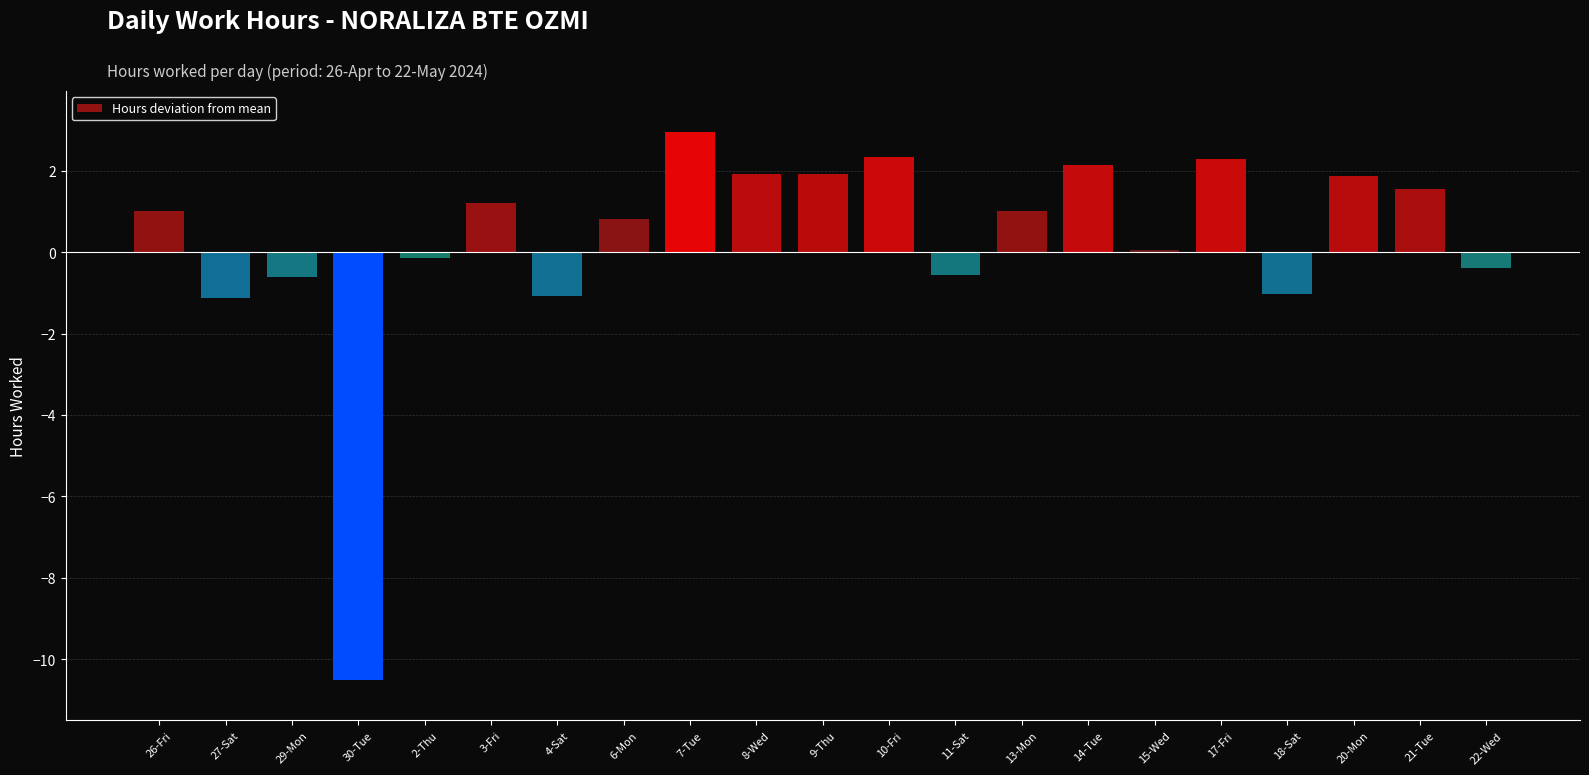

How many categories are shown in the chart?

21